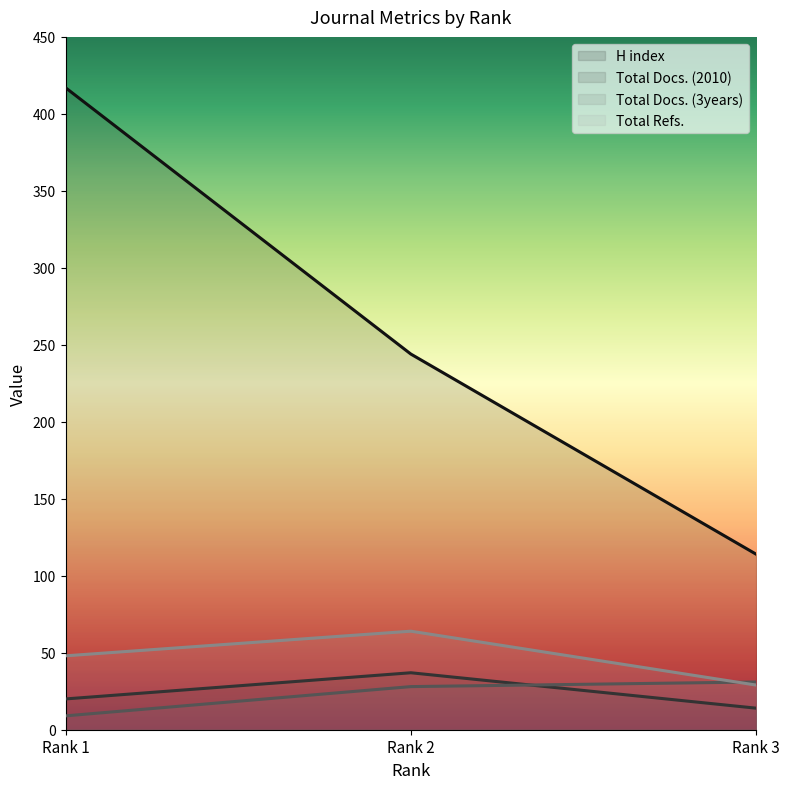

How many series are shown in this chart?

4